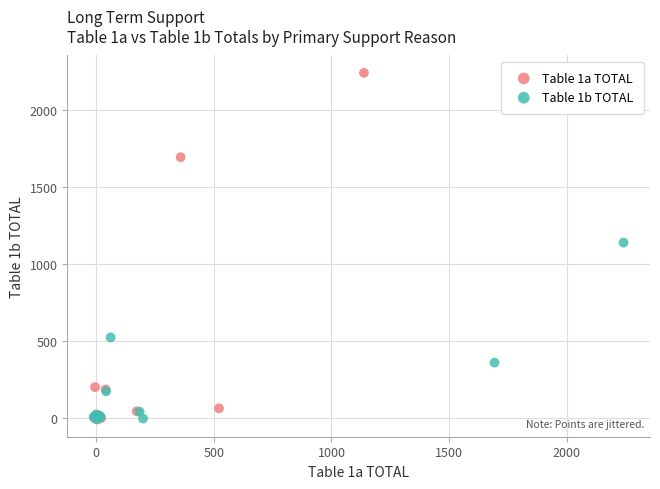

Which series has the widest spread of Y values?

Table 1a TOTAL